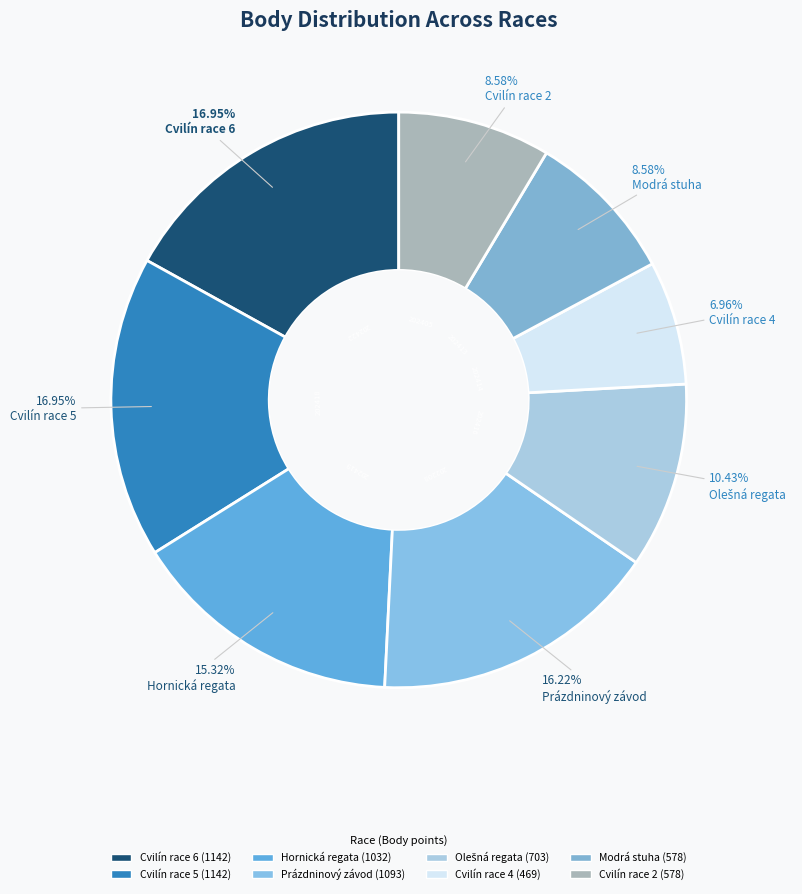

Count the number of slices in the pie.

8